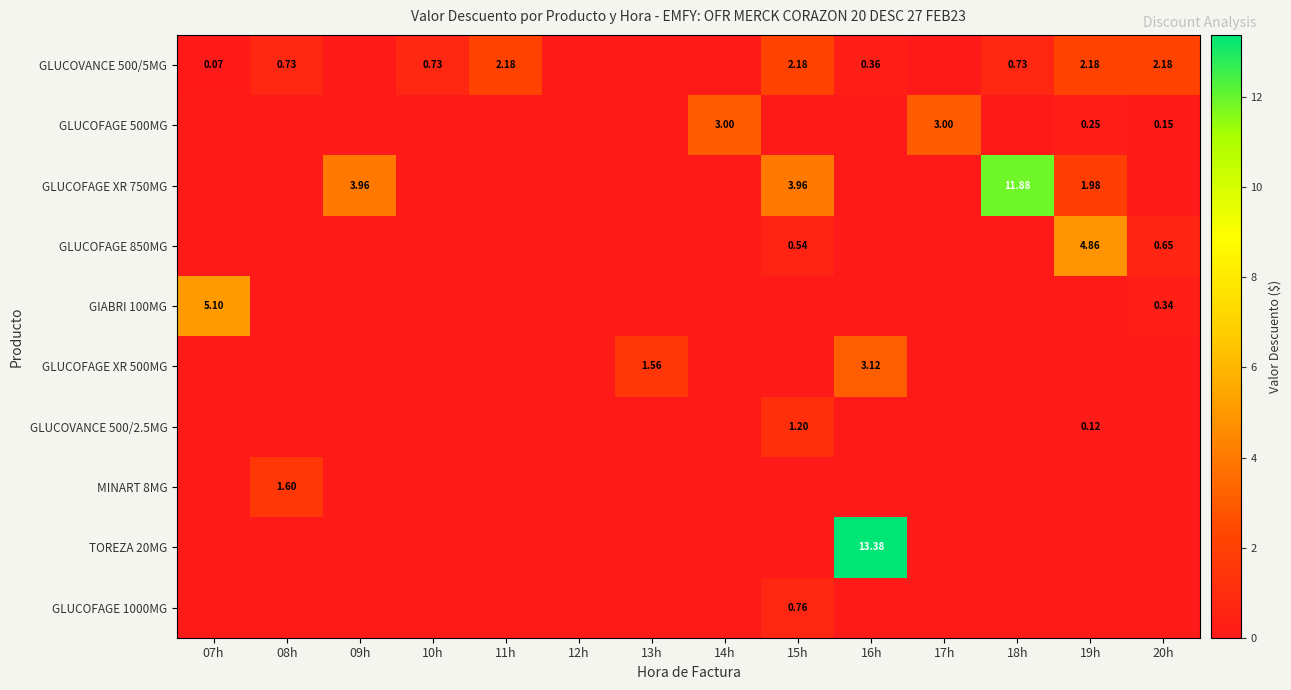

List the labels in order of TOREZA 20MG value, smallest first.

07h, 08h, 09h, 10h, 11h, 12h, 13h, 14h, 15h, 17h, 18h, 19h, 20h, 16h